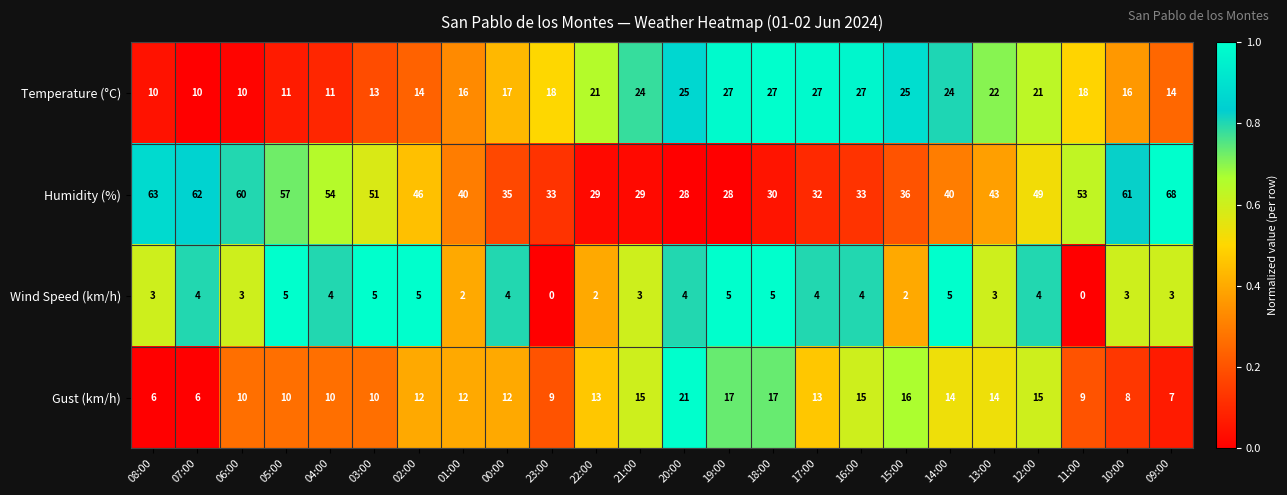

What is the sum of the Humidity (%) values at 19:00 and 16:00?

61